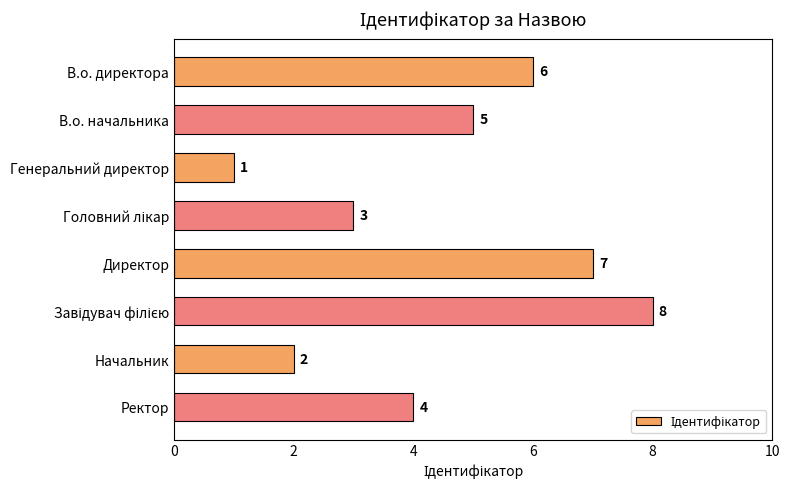

What is the minimum value shown in the chart?

1